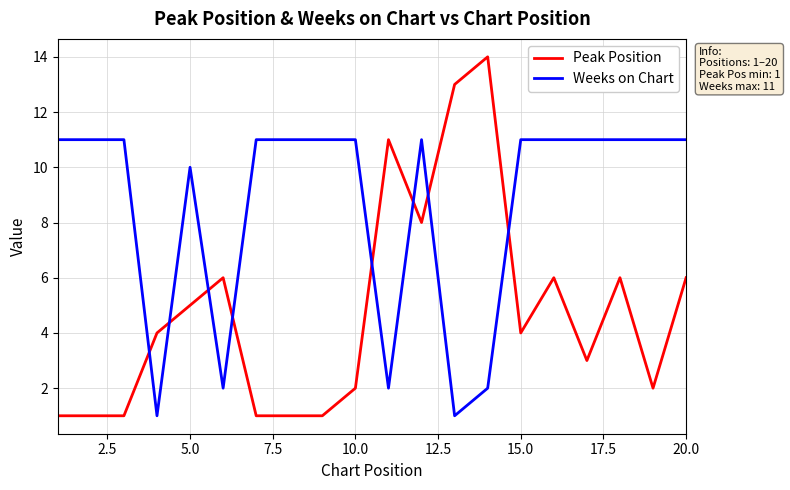

List the series in order of their overall mean, lowest first.

Peak Position, Weeks on Chart